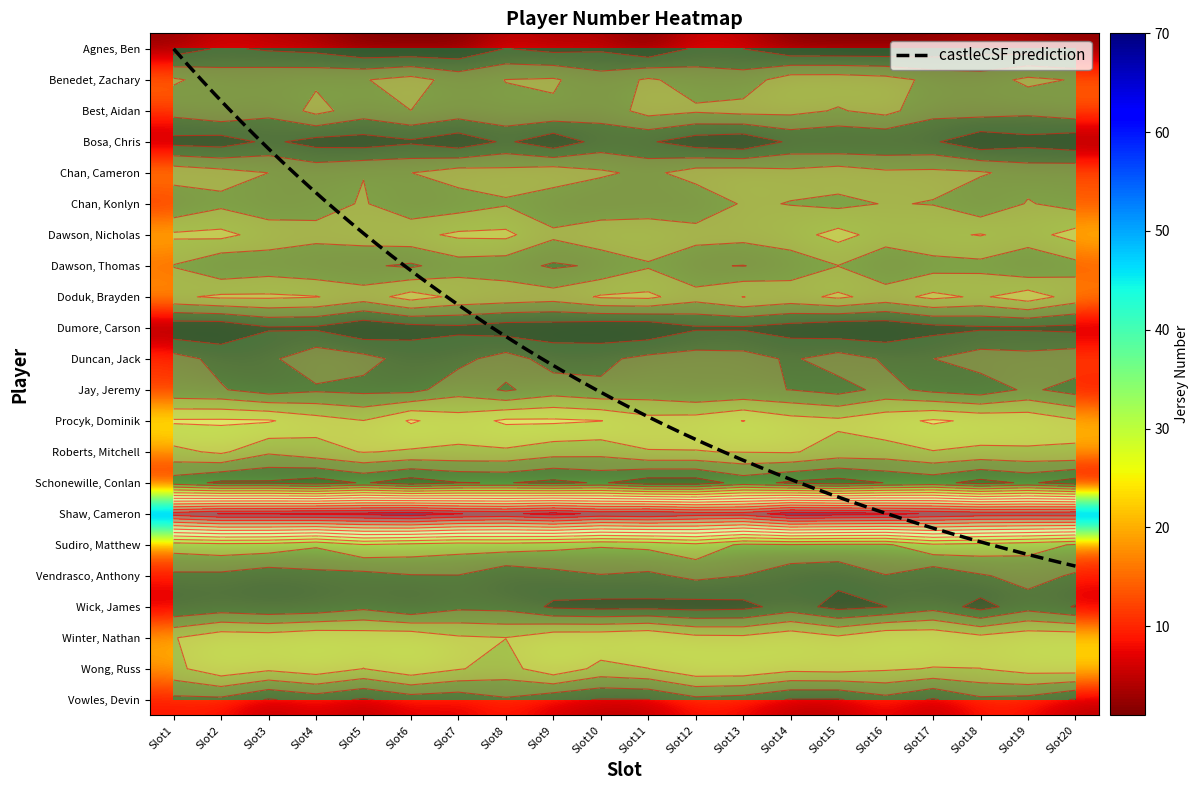

What is the sum of the Duncan, Jack values at 7 and 19?

22